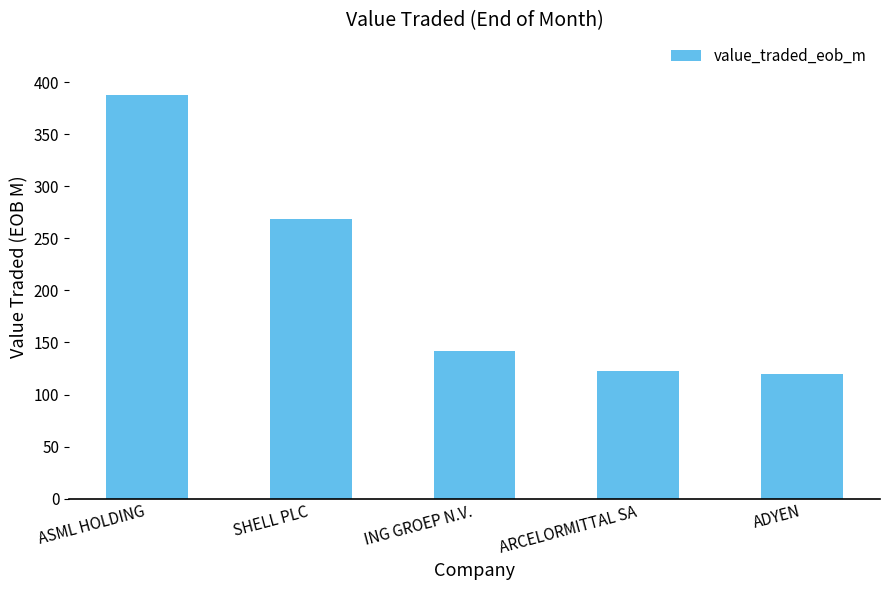

How many bars are there in total?

5